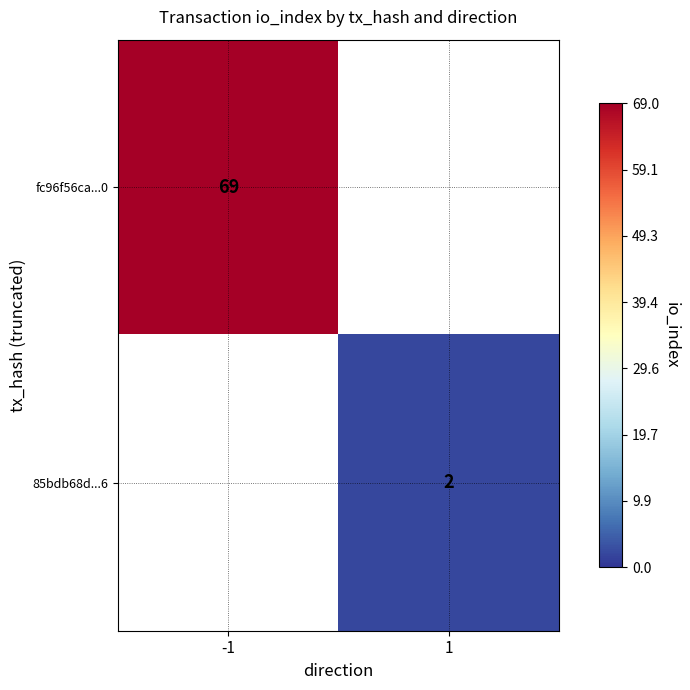

True or false: fc96f56ca...0 has a value of 69 at -1.

True